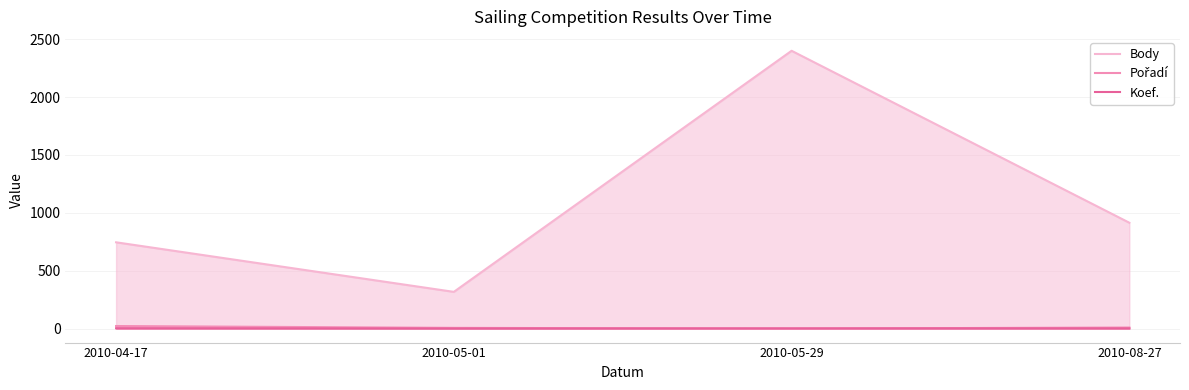

At how many categories does at least one series exceed 355?

3